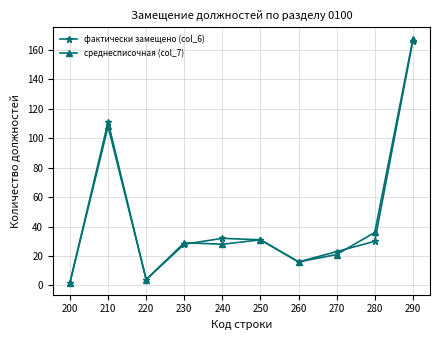

Which series has the largest range (max minus min)?

среднесписочная (col_7)